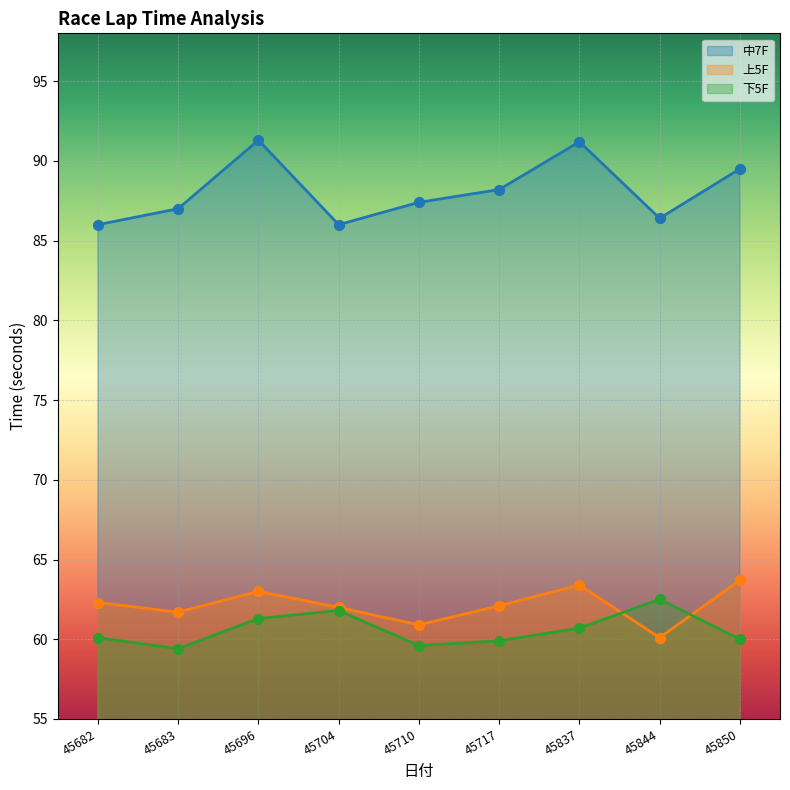

Which series has the largest total across all categories?

中7F